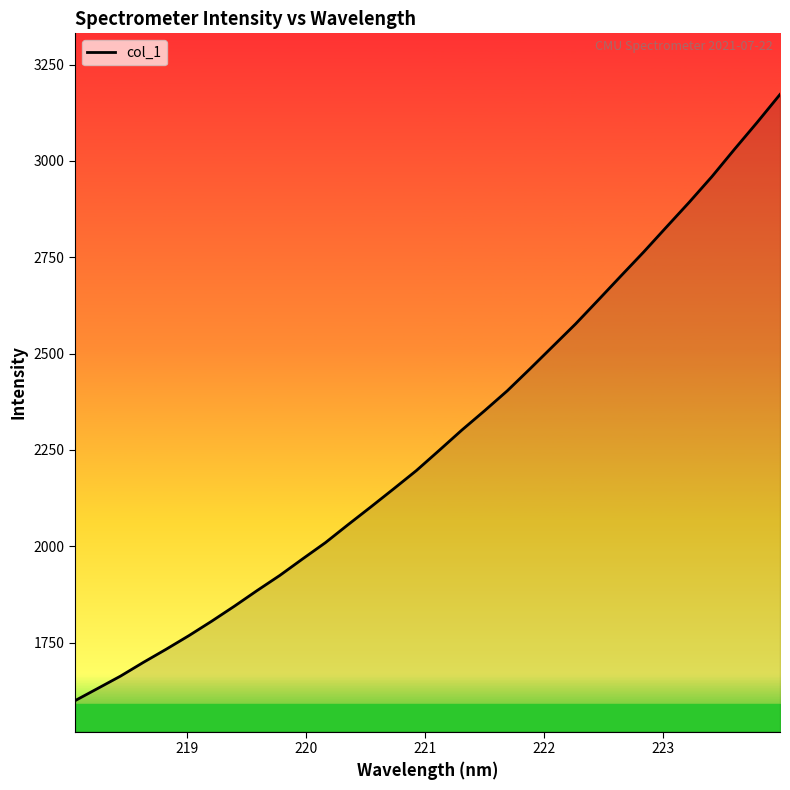

What is the greatest value displayed?

3172.5